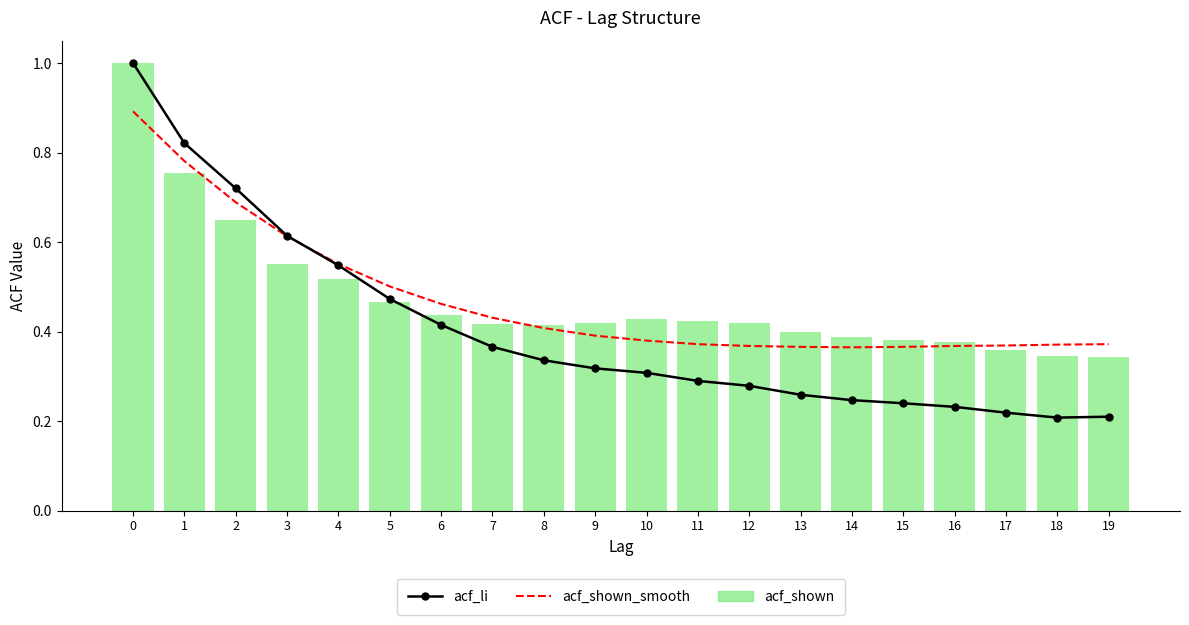

Count the acf_li values in the range 0 to 1.

20